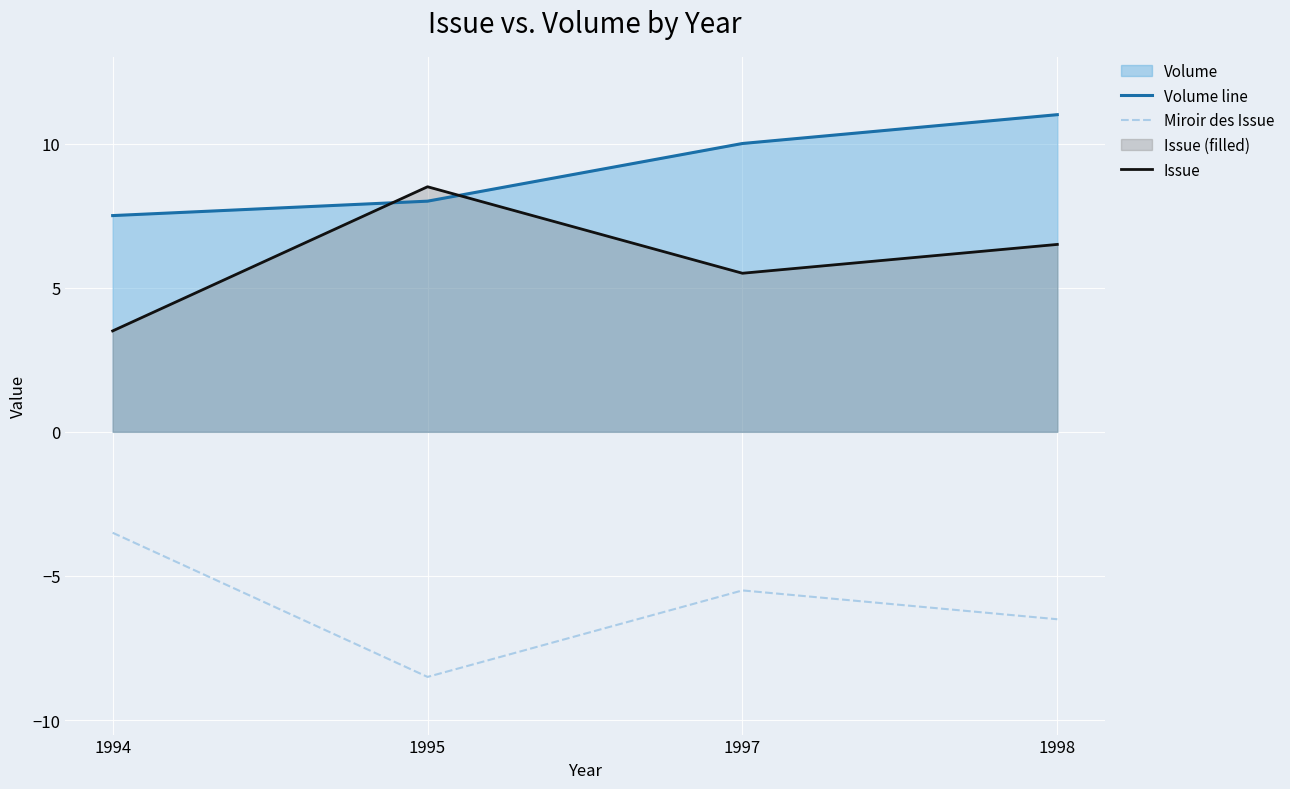

How many interior local peaks does the Miroir des Issue series have?

1